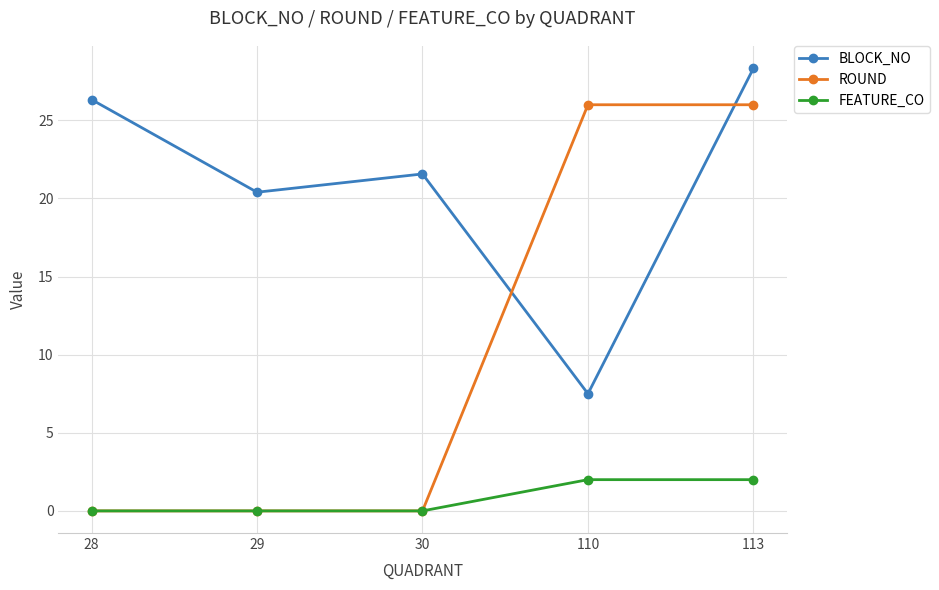

What is the maximum value for ROUND?

26.0